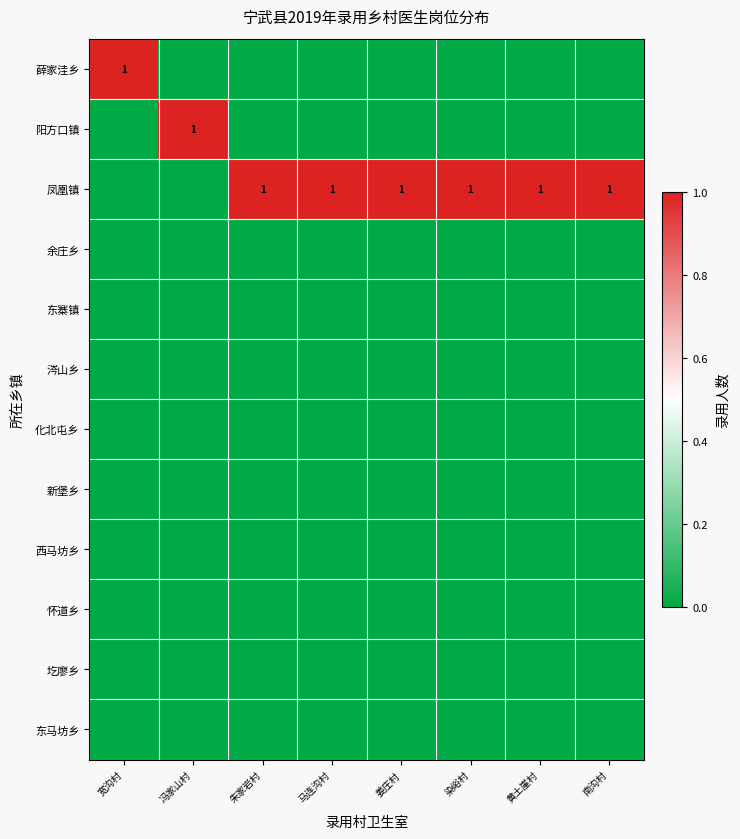

Between 朱家岩村 and 染峪村, which is larger?

朱家岩村